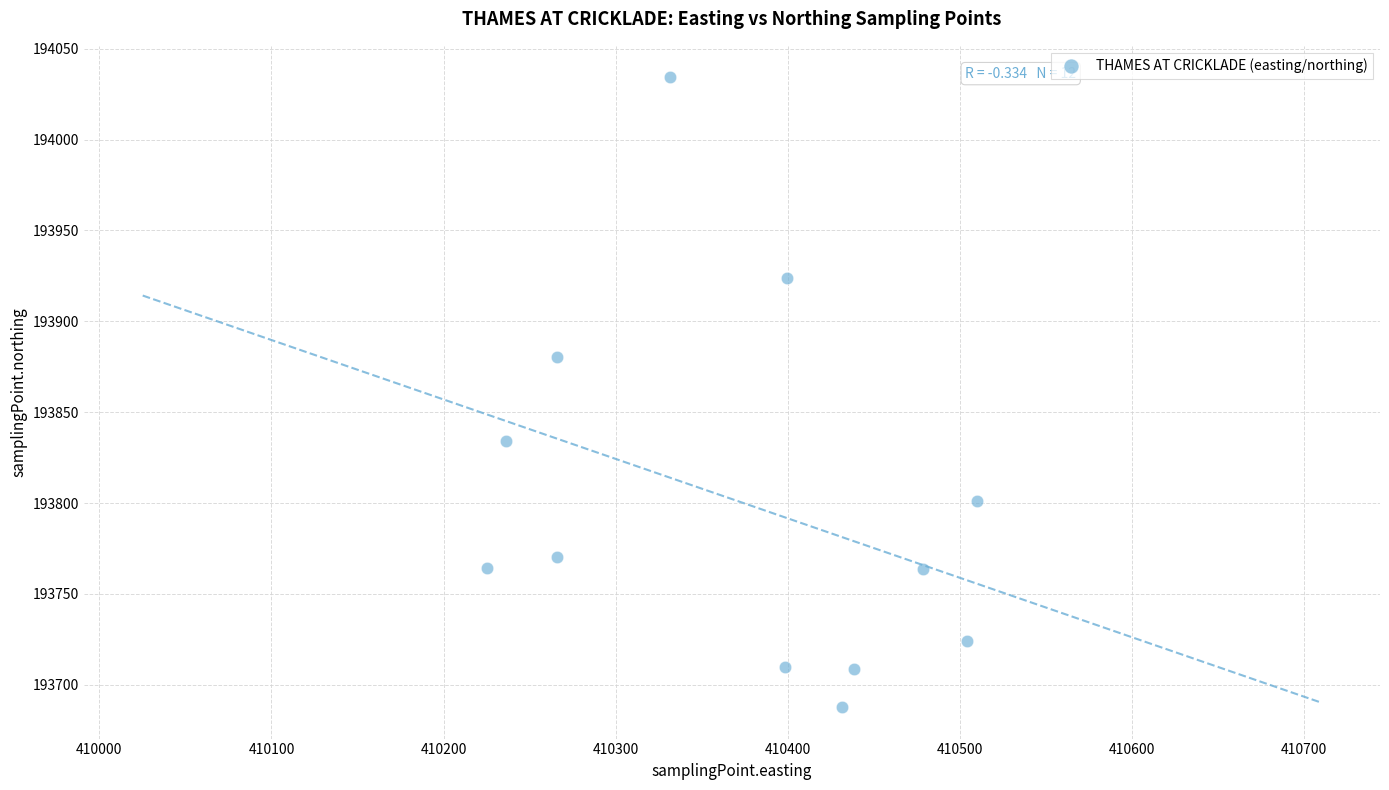

What Y value in the scatter plot is closest to 193860?

193880.4